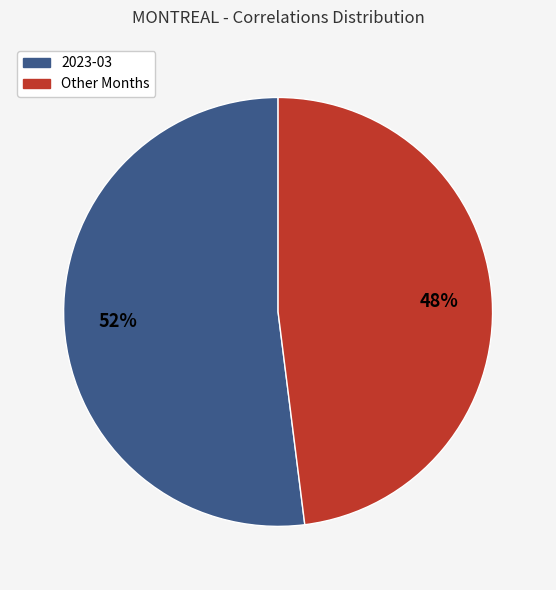

To the nearest percent, what is the difference between the largest and smallest slice percentages?

4%